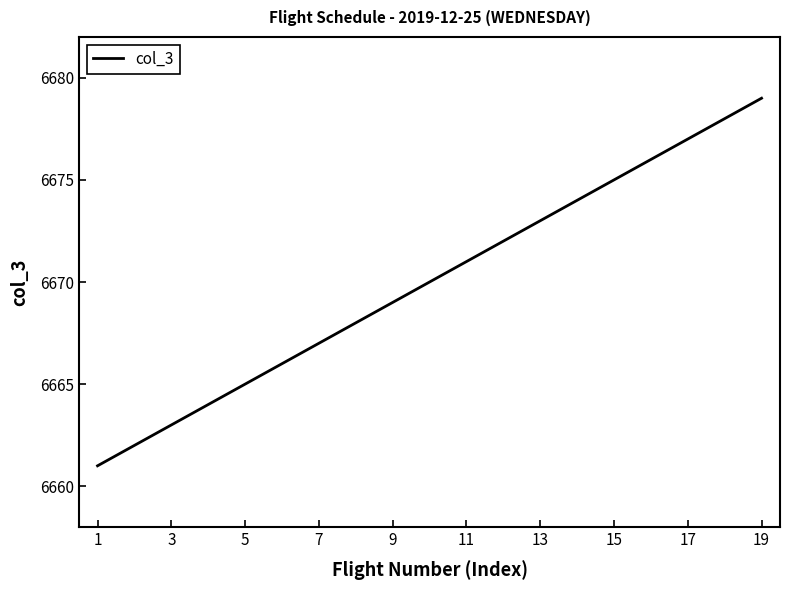

How many distinct data groups are displayed?

1